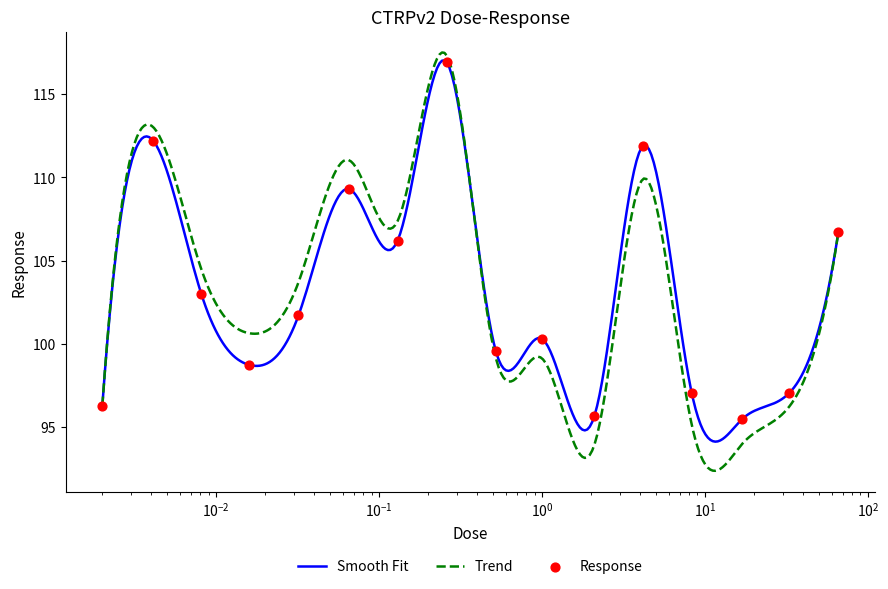

Approximately how many times larger is the value at 8.3 compared to 0.13?

0.9